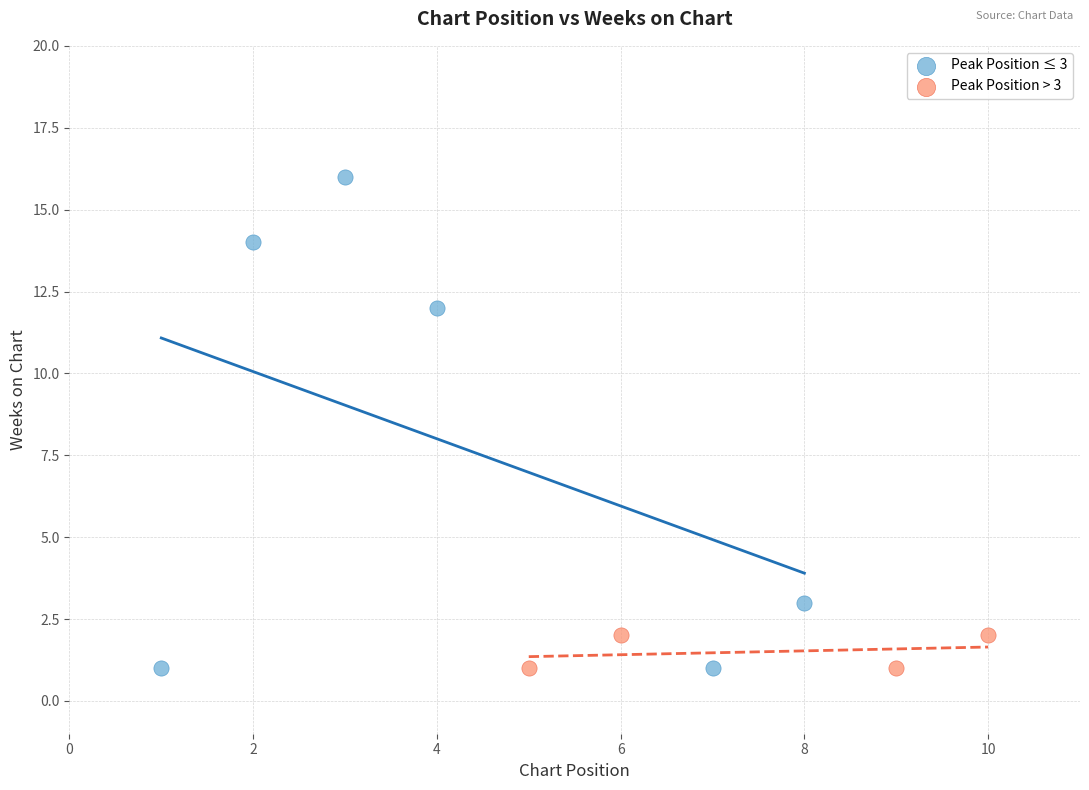

Which series has the widest spread of Y values?

Peak Position ≤ 3